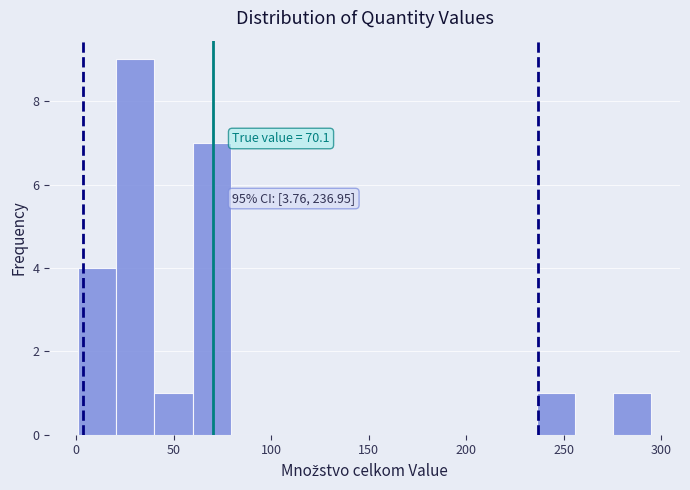

Read against the x-axis, roughly where is the centre of the tallest bar?

30